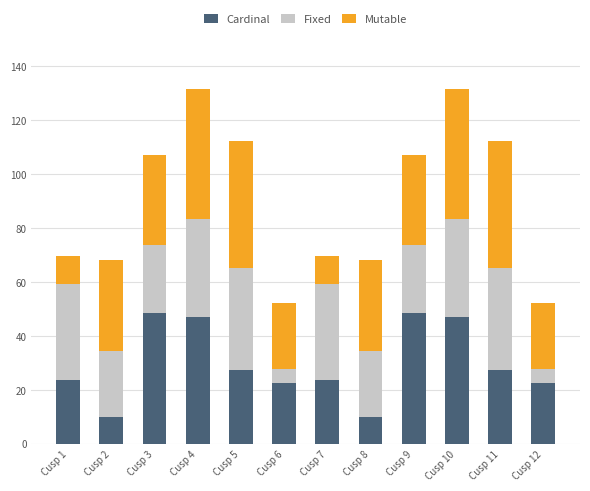

Does the chart contain stacked bars?

Yes